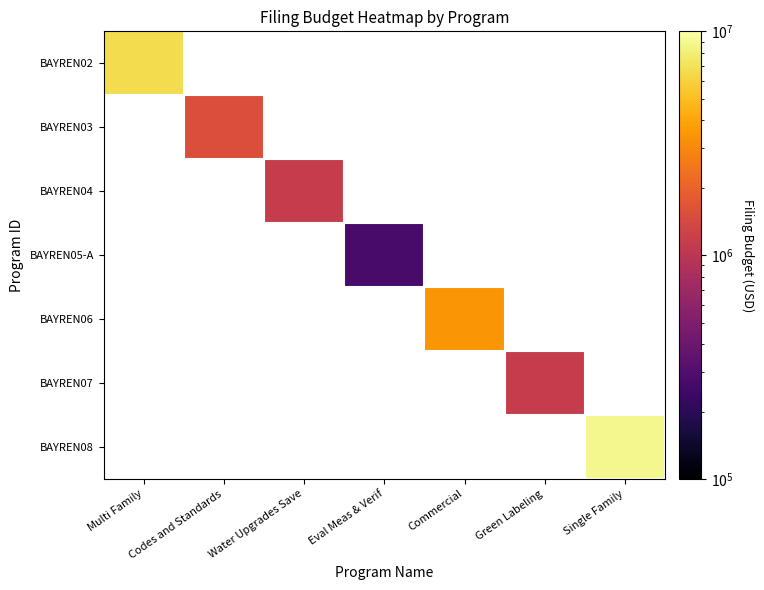

At Multi Family, list the series in order from smallest to largest.

BAYREN02, BAYREN03, BAYREN04, BAYREN05-A, BAYREN06, BAYREN07, BAYREN08